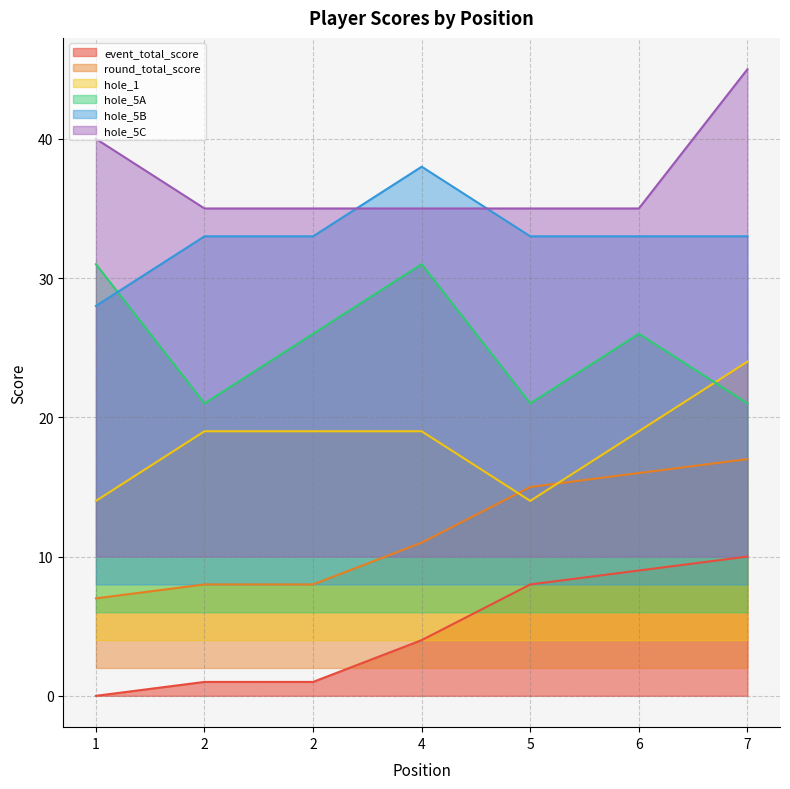

Between 5 and 4, which is larger?

5